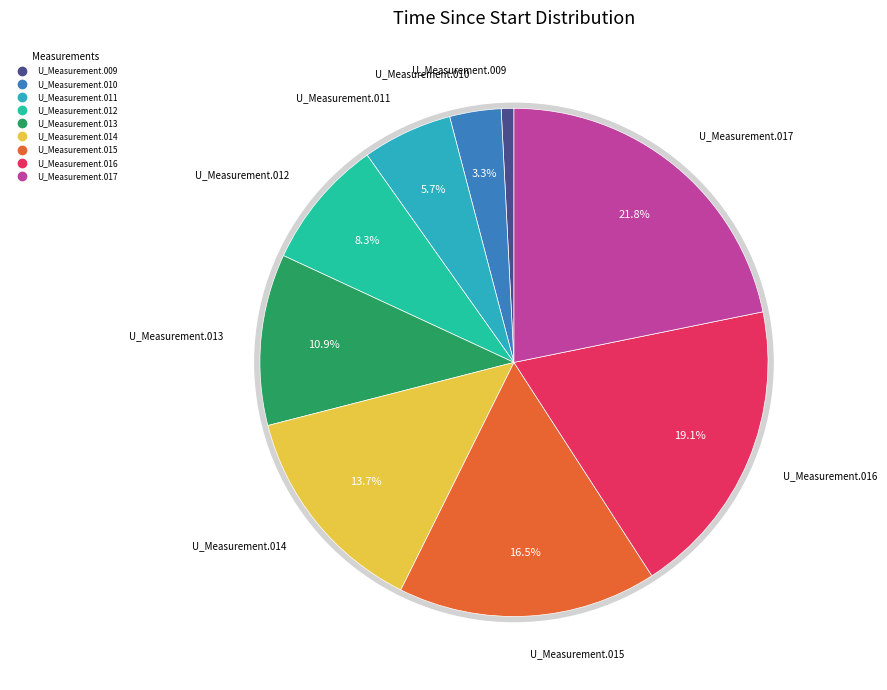

Count the number of slices in the pie.

9